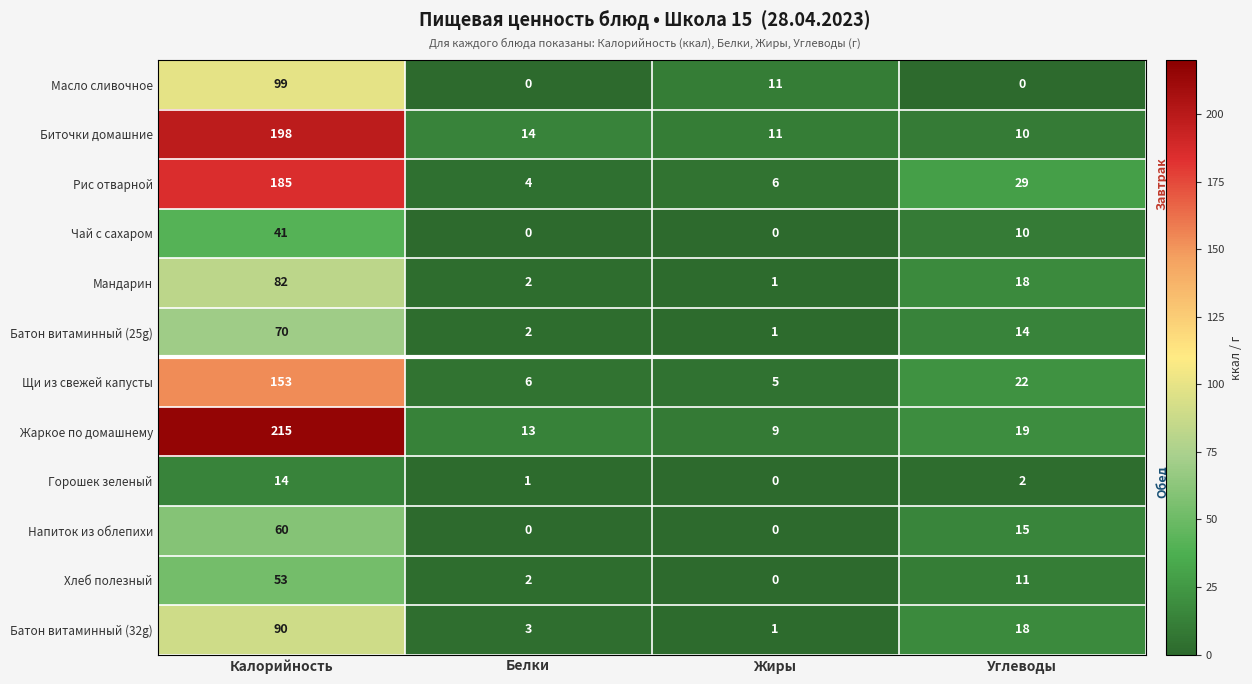

Which series has the largest total across all categories?

Жаркое по домашнему